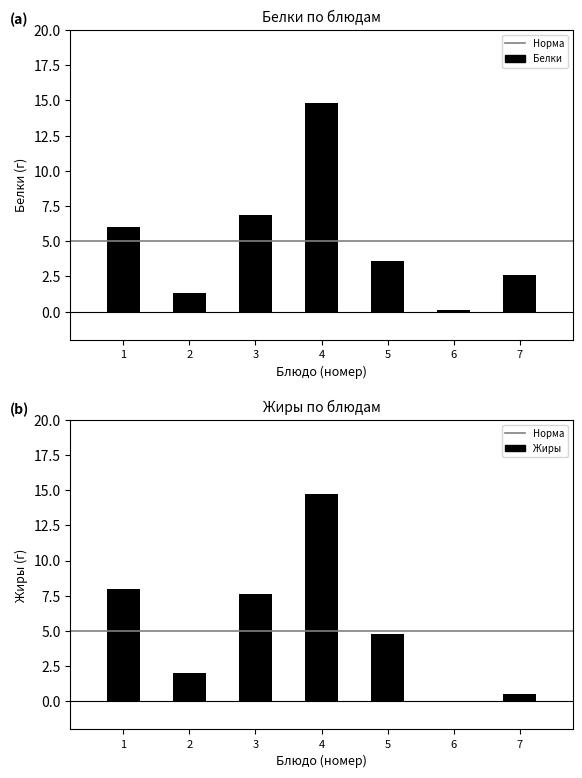

Reading left to right, transcribe all the data shown in this chart.

Белки: 6.0	1.3	6.9	14.8	3.6	0.1	2.6
Жиры: 8.0	2.0	7.6	14.7	4.8	0.0	0.5